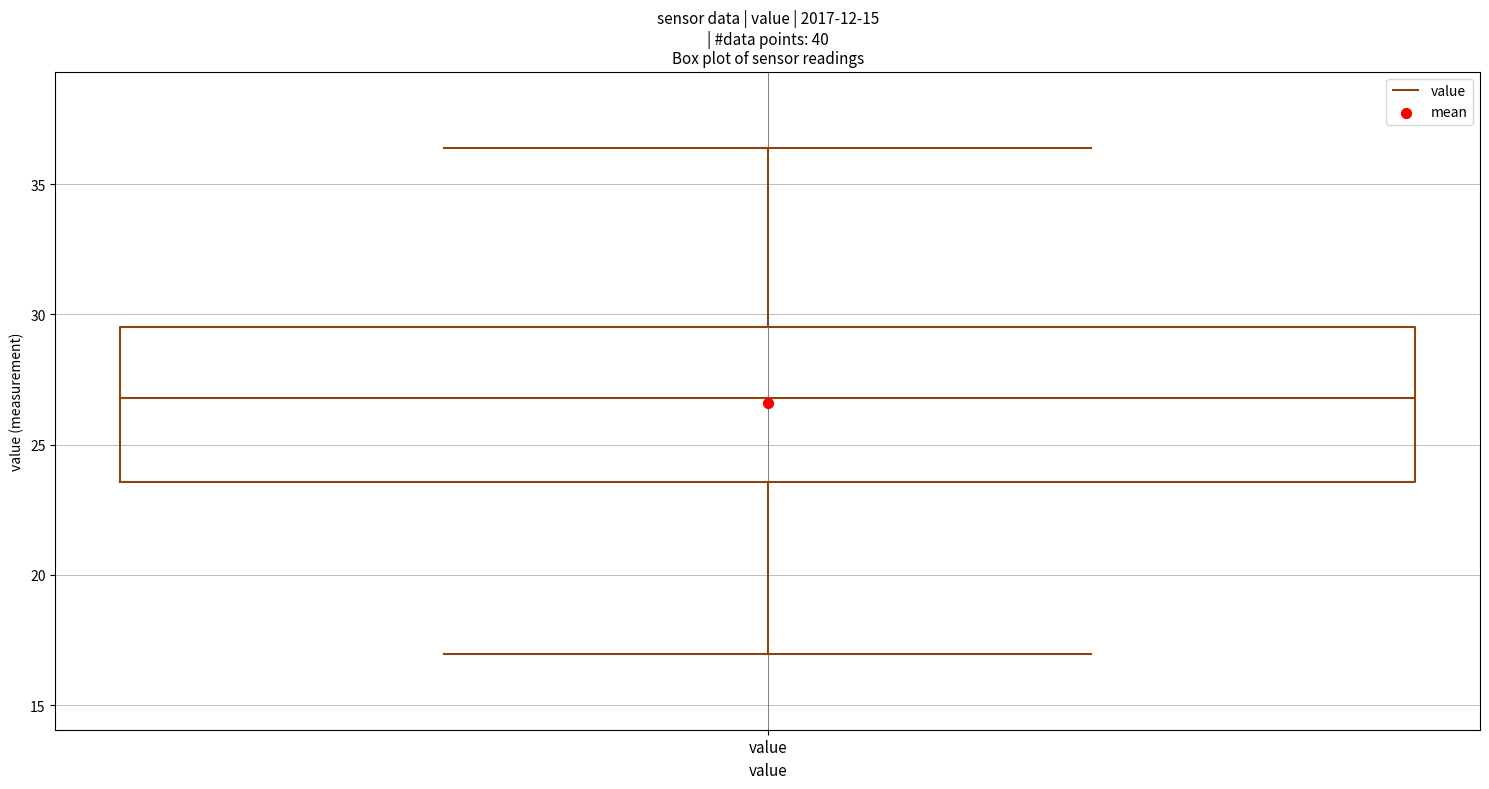

Transcribe this box plot: give where the median line is, the range the box spans, and where the two whiskers end, as read against the y-axis. The values are not printed on the chart, so give them approximately, as read against the axis.

median 27.0, box 23.5 to 29.5, whiskers 17.0 to 36.5